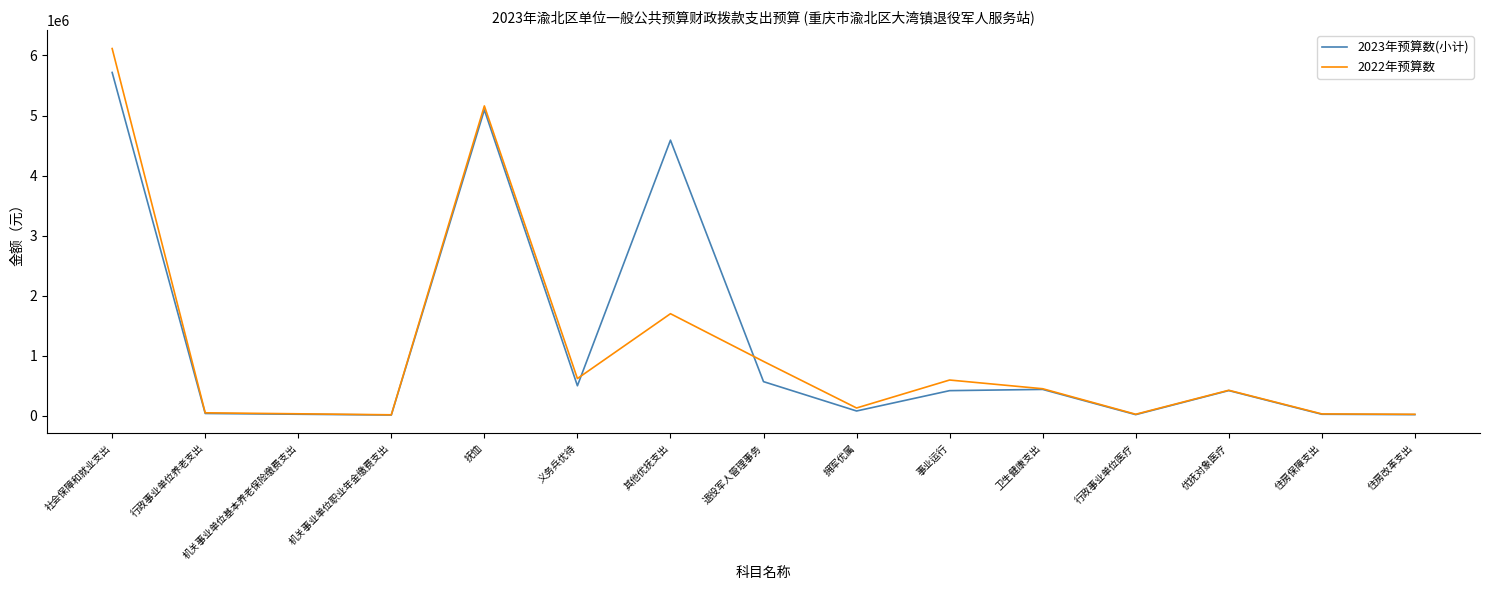

At which label is 2023年预算数(小计) closest to 2865133?

其他优抚支出